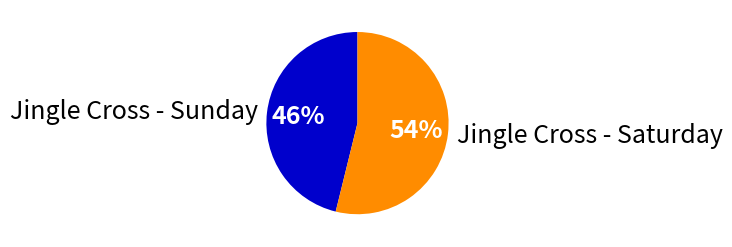

To the nearest percent, what percentage of the pie is Jingle Cross - Saturday?

54%